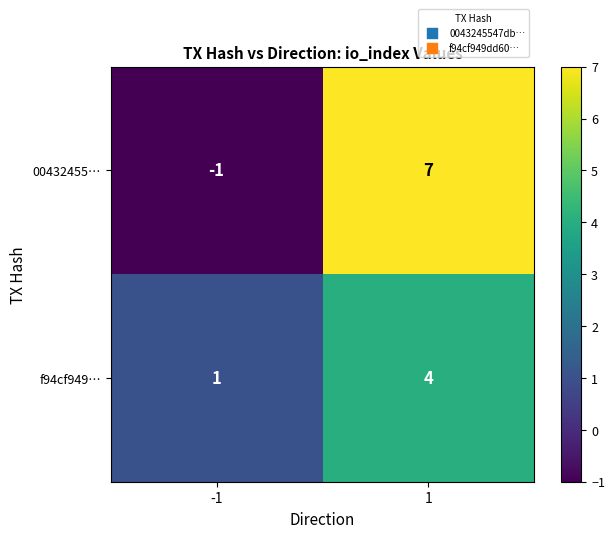

The value of 00432455… at 1 is 10. True or false?

False